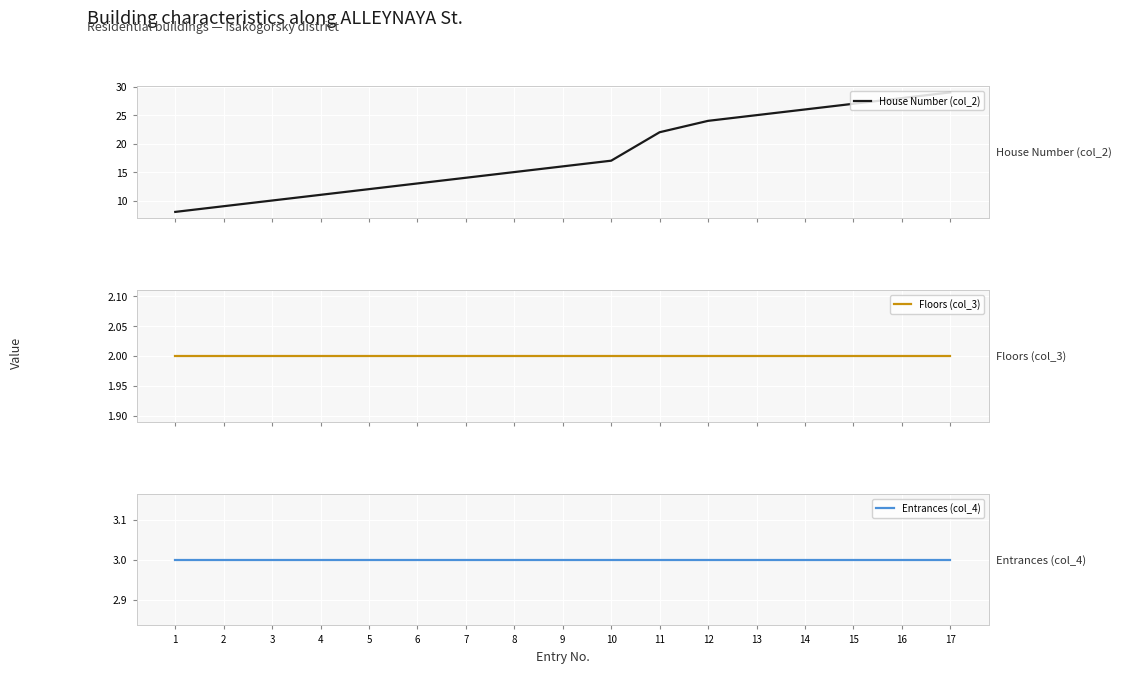

The value of Floors (col_3) at 6 is 3. True or false?

False